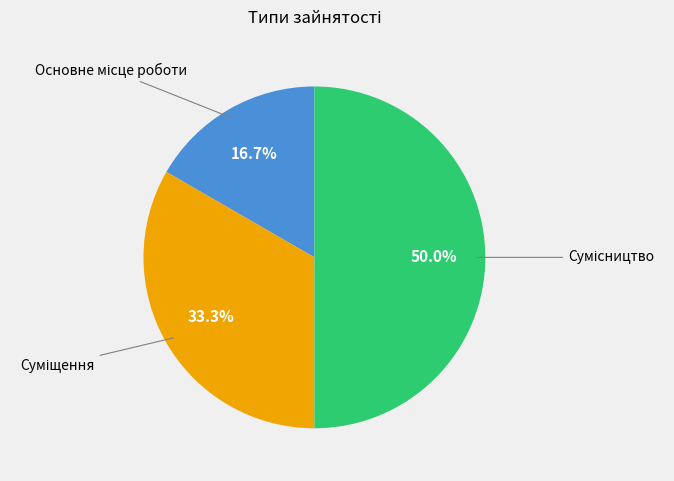

Which slice is the largest?

Сумісництво